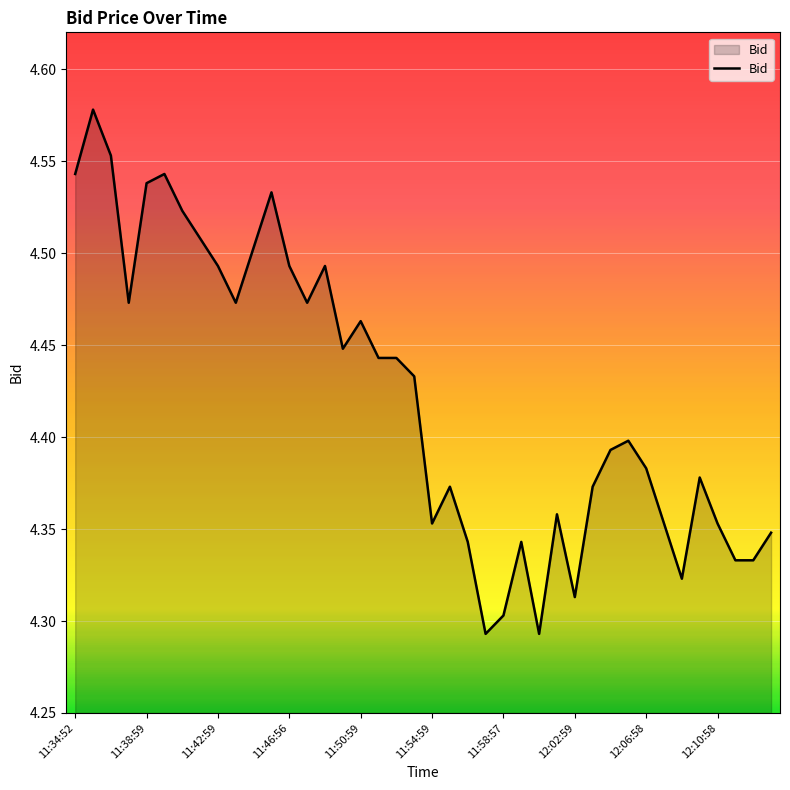

What is the difference between the maximum and minimum values?

0.3